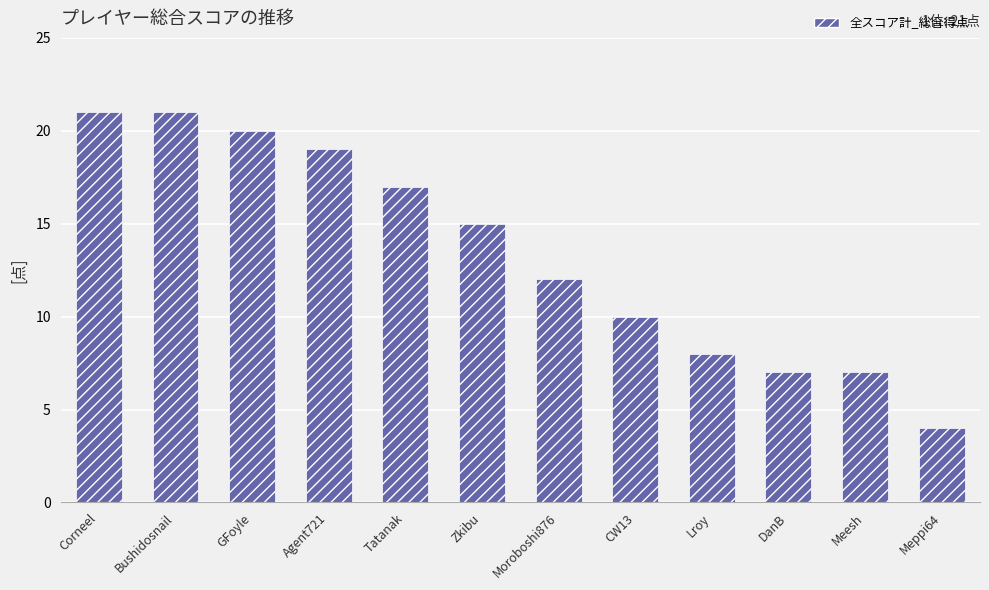

Does the chart contain stacked bars?

No